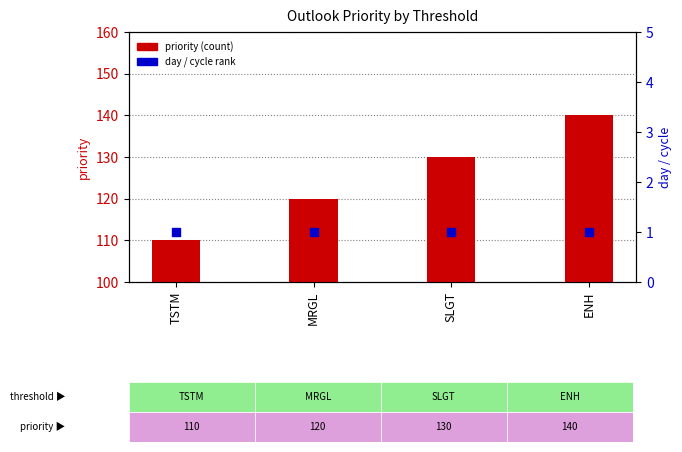

Which series has the widest spread of Y values?

priority